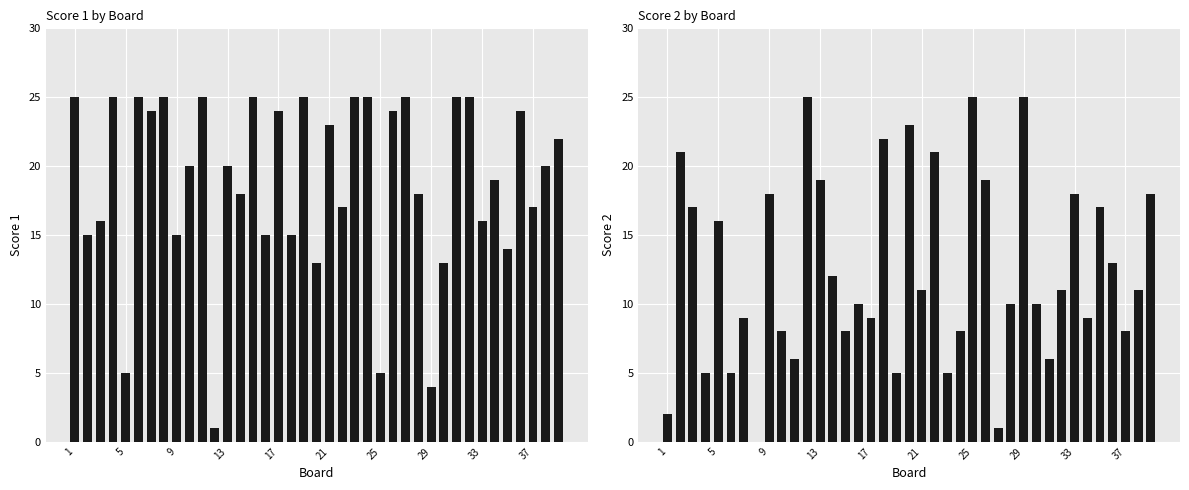

What is the total value across all series at 17?

21